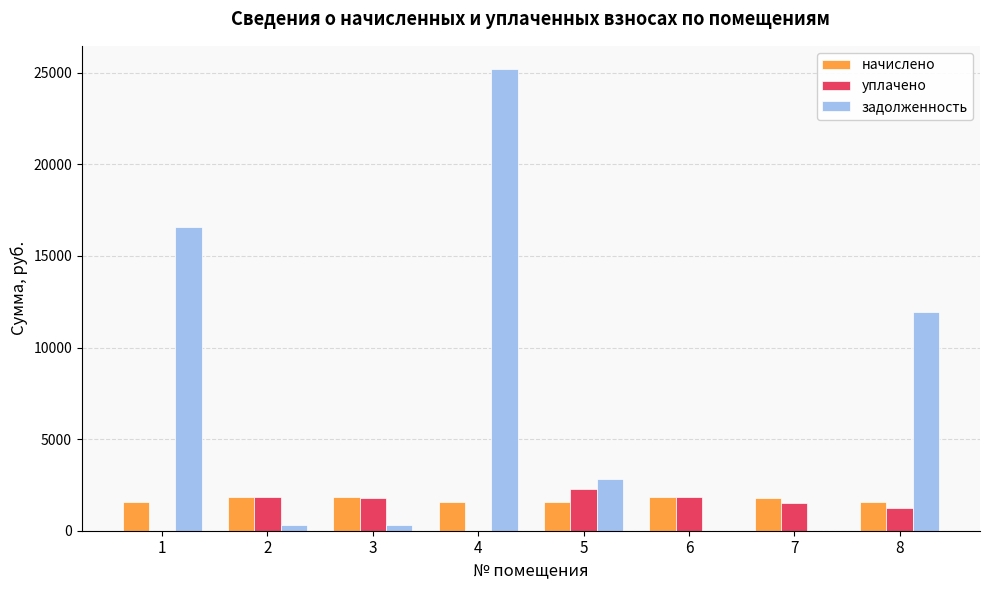

The уплачено series shows 2277.5 at 5. True or false?

True